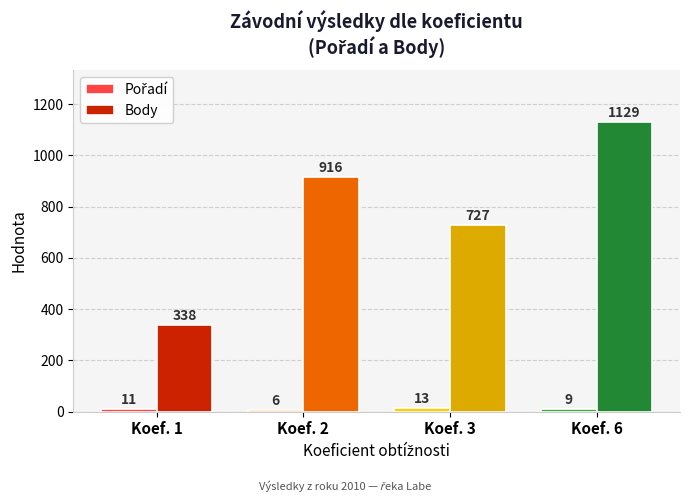

Rank the categories by Body value from highest to lowest.

Koef. 6, Koef. 2, Koef. 3, Koef. 1